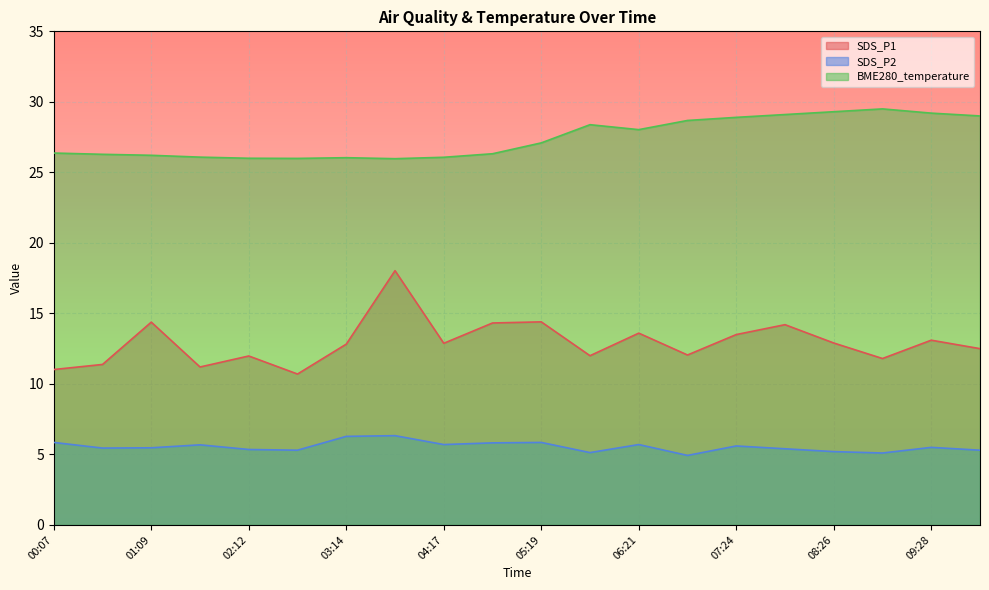

How many values in the SDS_P2 series are below 5?

1